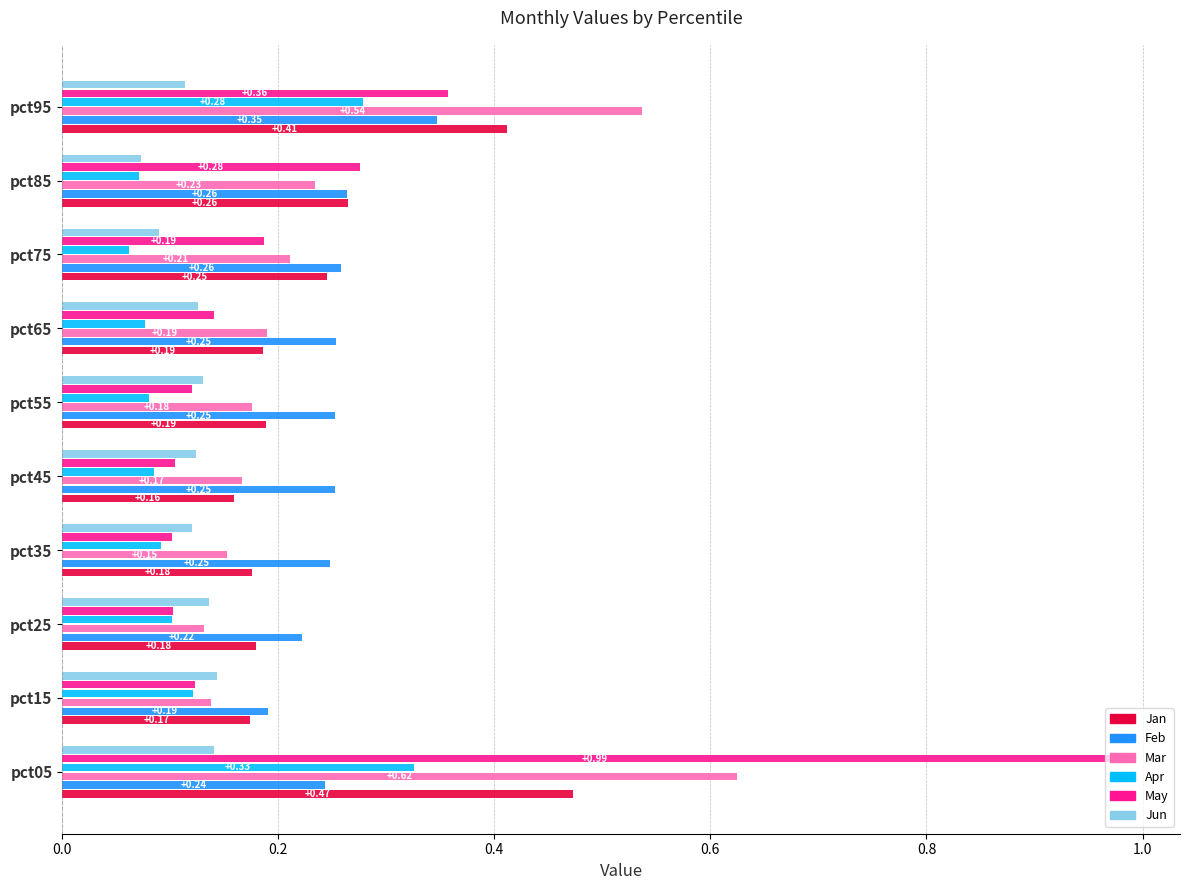

What is the sum of all May values?

2.5